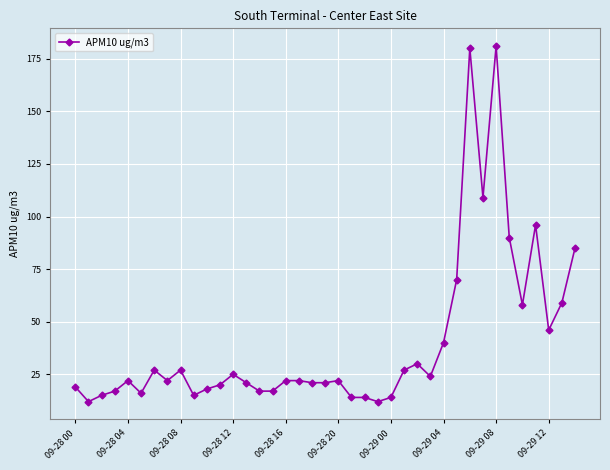

What is the smallest value displayed?

12